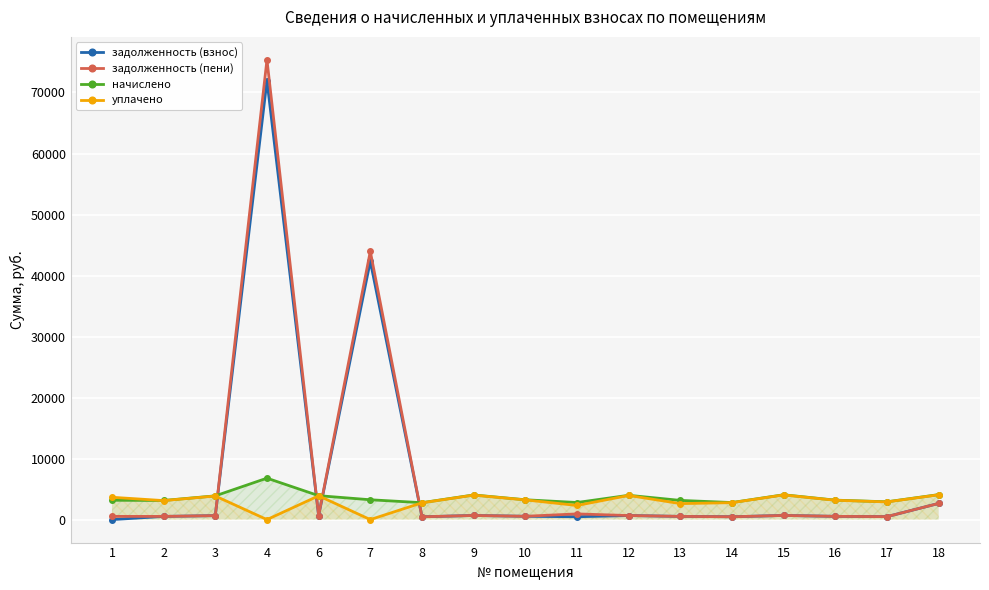

Reading right to left, list all the values displayed in this chart.

задолженность (взнос): 18=2651.4	17=486.3	16=531.5	15=678.2	14=465.8	13=524.3	12=663.8	11=466.8	10=541.7	9=673.1	8=461.7	7=42340.4	6=653.6	4=71950.9	3=648.4	2=522.2	1=0.0
задолженность (пени): 18=2651.4	17=486.3	16=531.5	15=678.2	14=465.8	13=524.3	12=663.8	11=933.7	10=541.7	9=673.1	8=461.7	7=43965.6	6=653.6	4=75346.0	3=648.4	2=522.2	1=528.4
начислено: 18=4093.7	17=2917.9	16=3188.8	15=4069.1	14=2794.8	13=3145.7	12=3982.9	11=2801.0	10=3250.4	9=4038.4	8=2770.2	7=3250.4	6=3921.4	4=6790.1	3=3890.6	2=3133.4	1=3170.3
уплачено: 18=4067.8	17=2899.4	16=3168.6	15=4043.4	14=2777.1	13=2621.4	12=3957.7	11=2315.5	10=3229.8	9=4012.8	8=2752.7	7=0.0	6=3896.5	4=0.0	3=3865.9	2=3113.5	1=3658.6